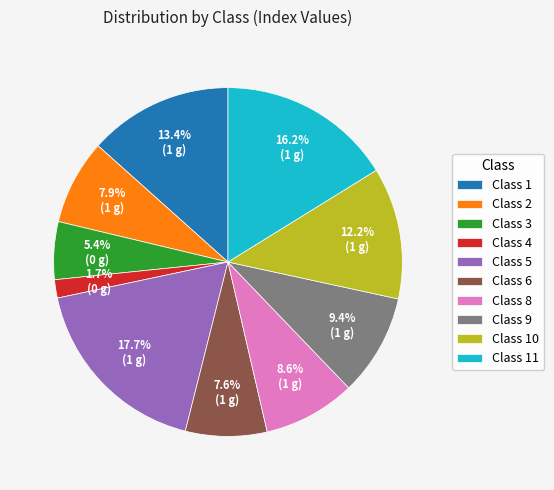

How much of the chart is everything except Class 6?

92.4%